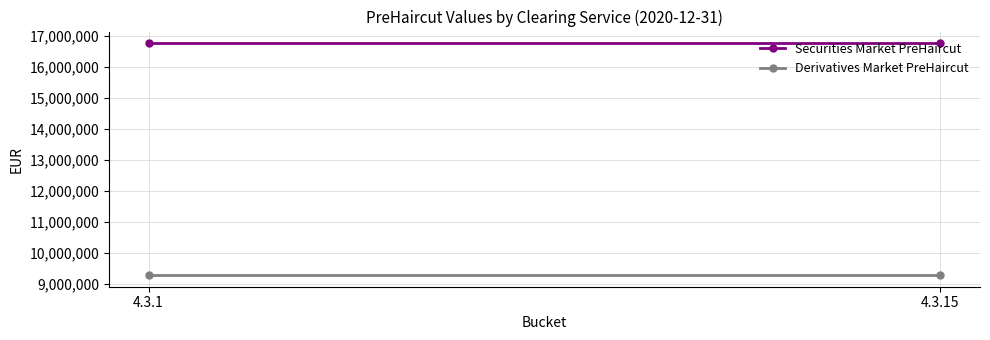

At how many categories does at least one series exceed 16328737?

2